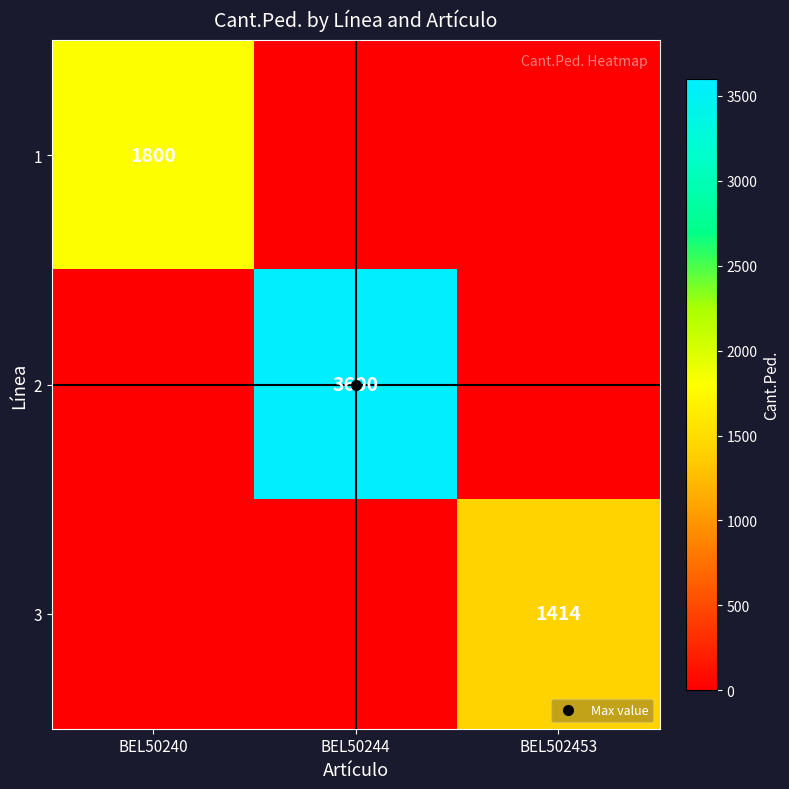

What is the maximum value for 1?

1800